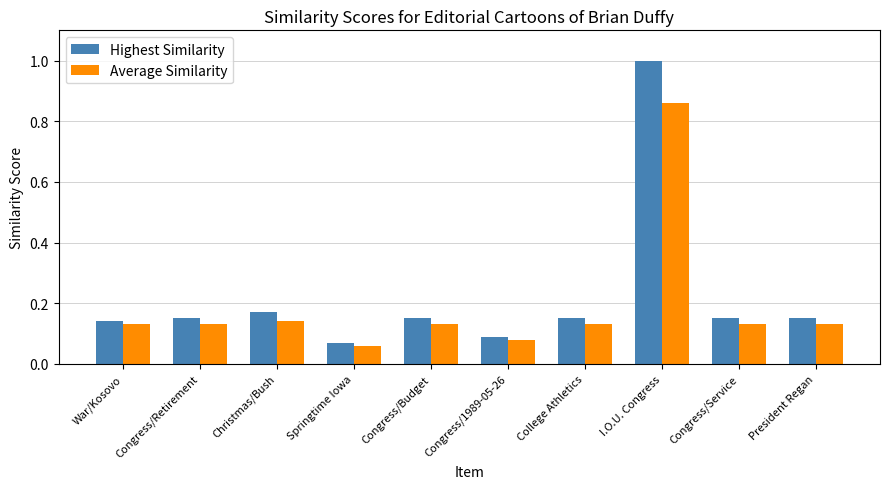

Is the value of Highest Similarity at Christmas/Bush greater than the value of Average Similarity at Springtime Iowa?

Yes